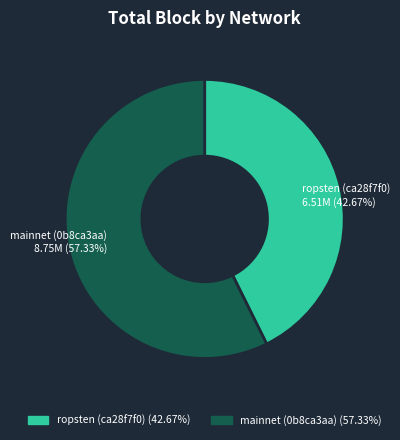

Is there any slice that represents more than half of the pie?

Yes